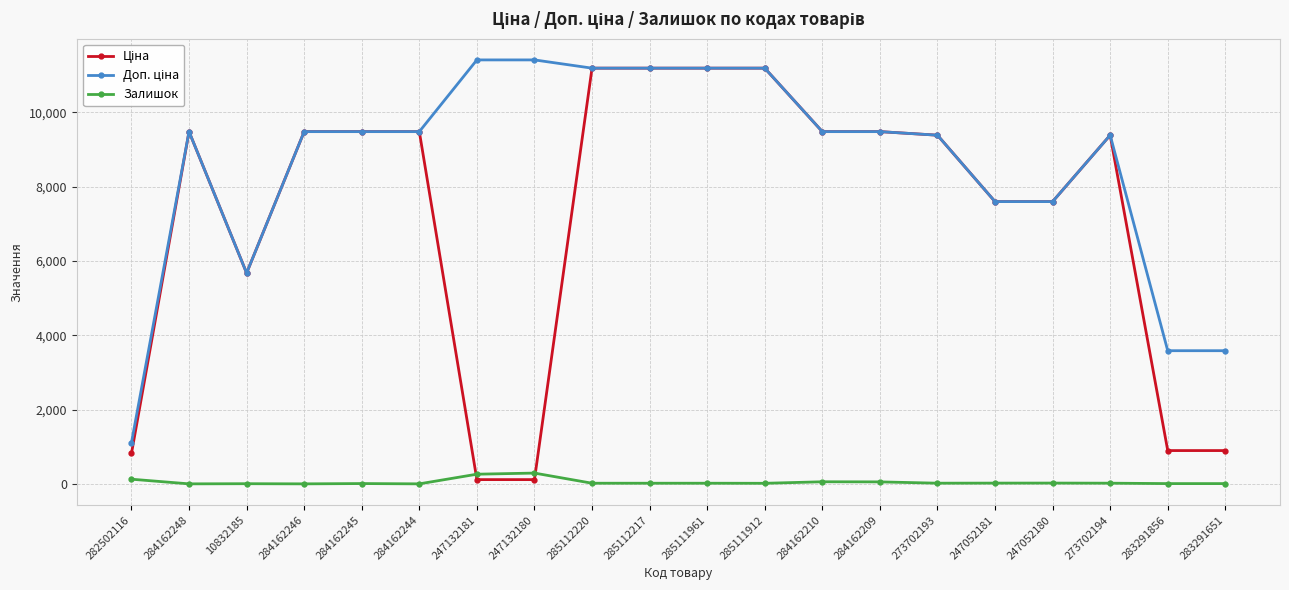

What position from the right is 247052180?

4